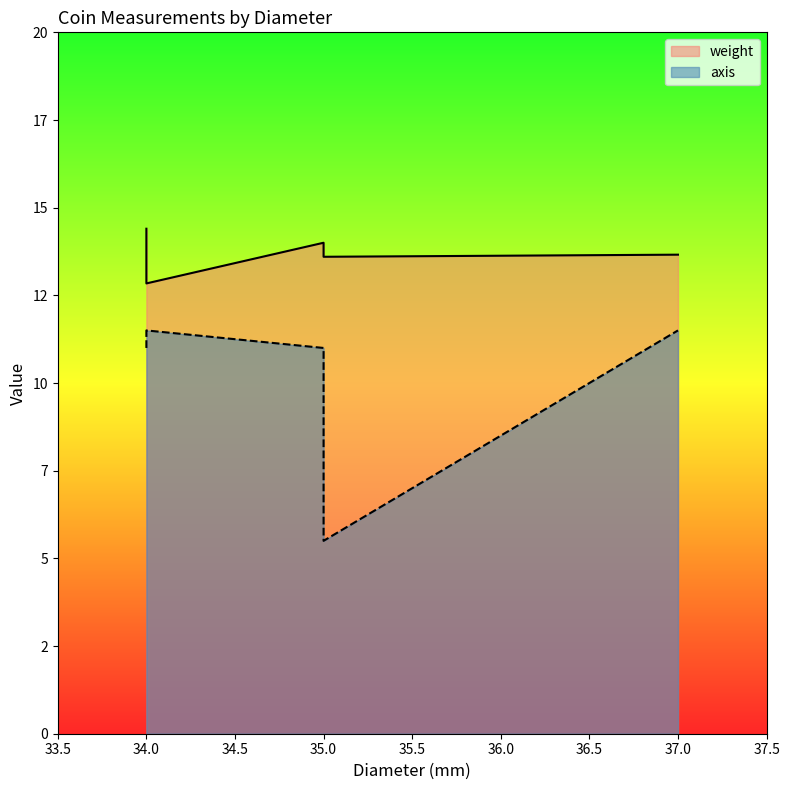

Does the chart have visible grid lines?

No